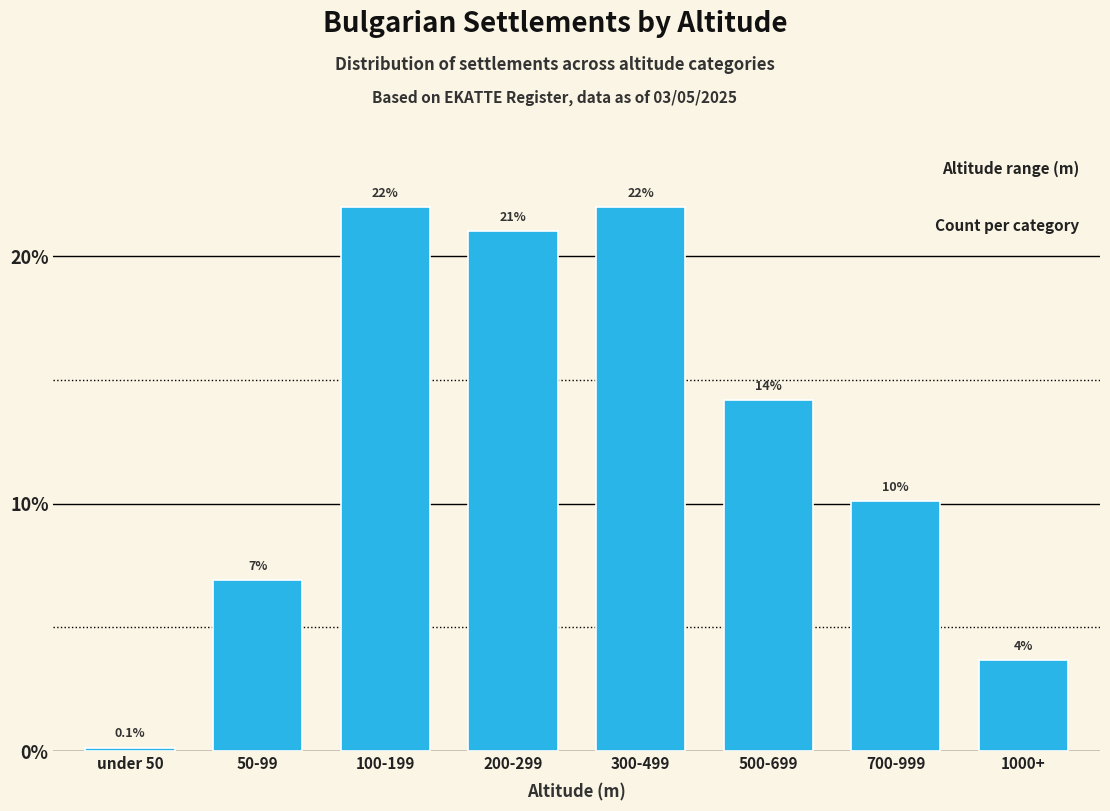

What is the sum of all values?

100.0